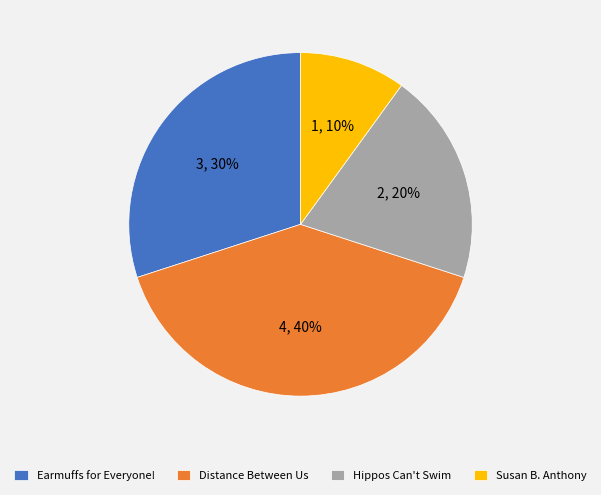

Is the sum of Distance Between Us and Hippos Can't Swim greater than half?

Yes